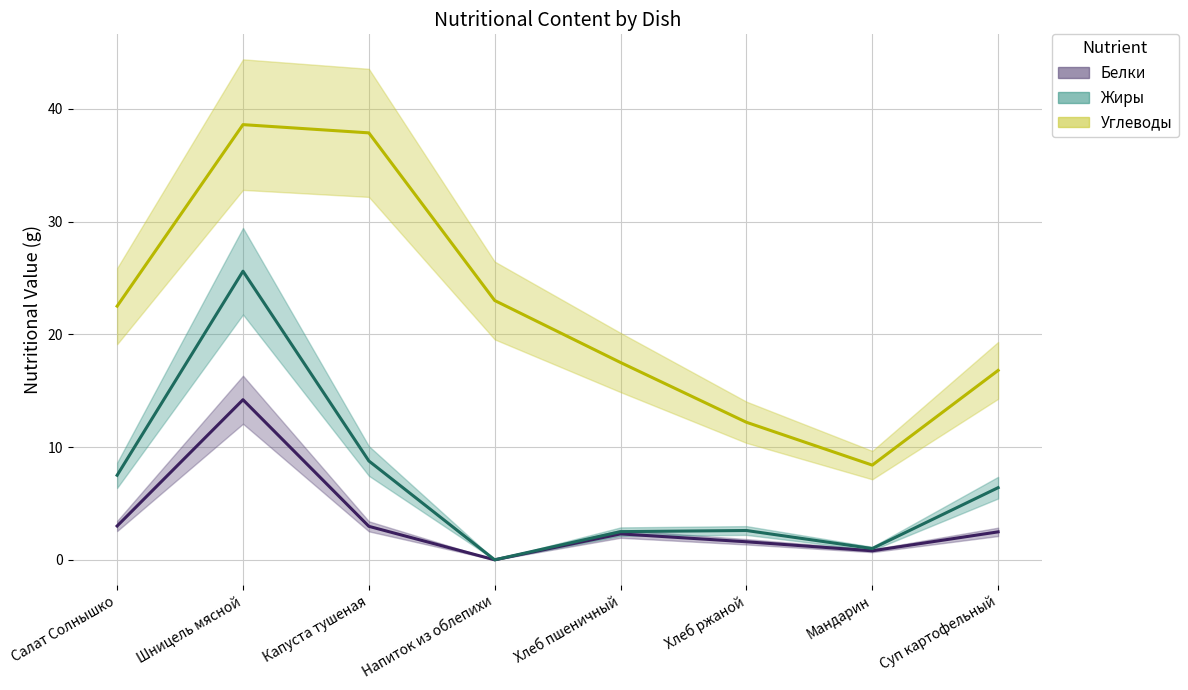

How many data points in Белки (mean) are less than 2?

3